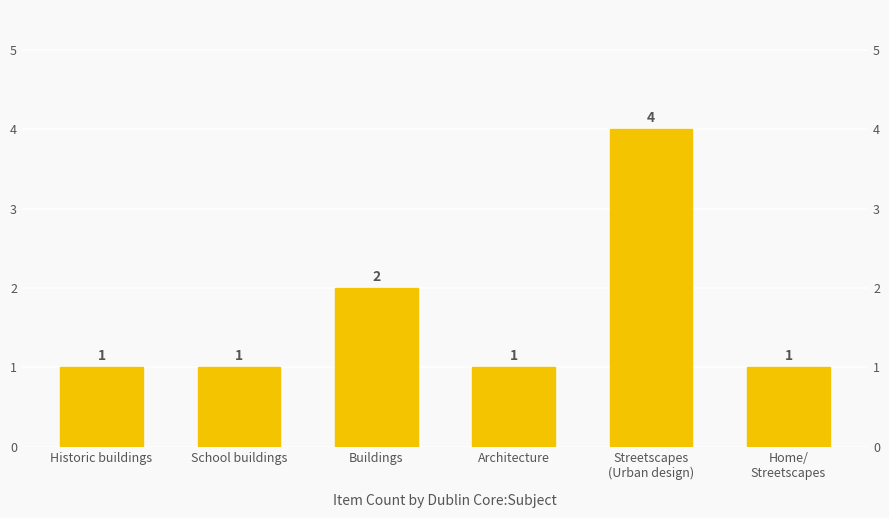

Reading left to right, list all the values displayed in this chart.

Historic buildings=1	School buildings=1	Buildings=2	Architecture=1	Streetscapes
(Urban design)=4	Home/
Streetscapes=1